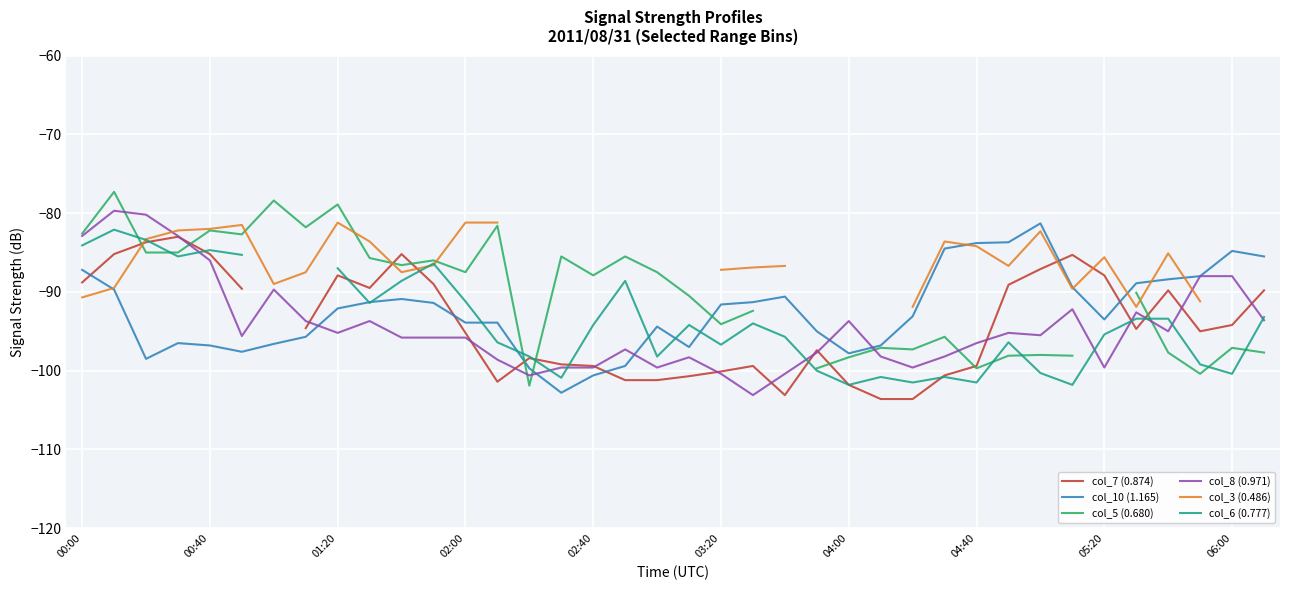

What value does the col_10 (1.165) series have at 29?

-83.7